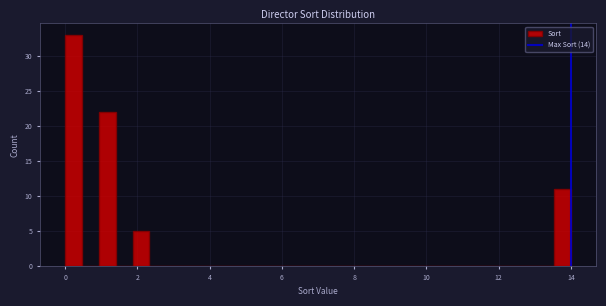

Around what value on the x-axis is the tallest bar? Give the approximate position of its centre, as read against the axis.

0.2